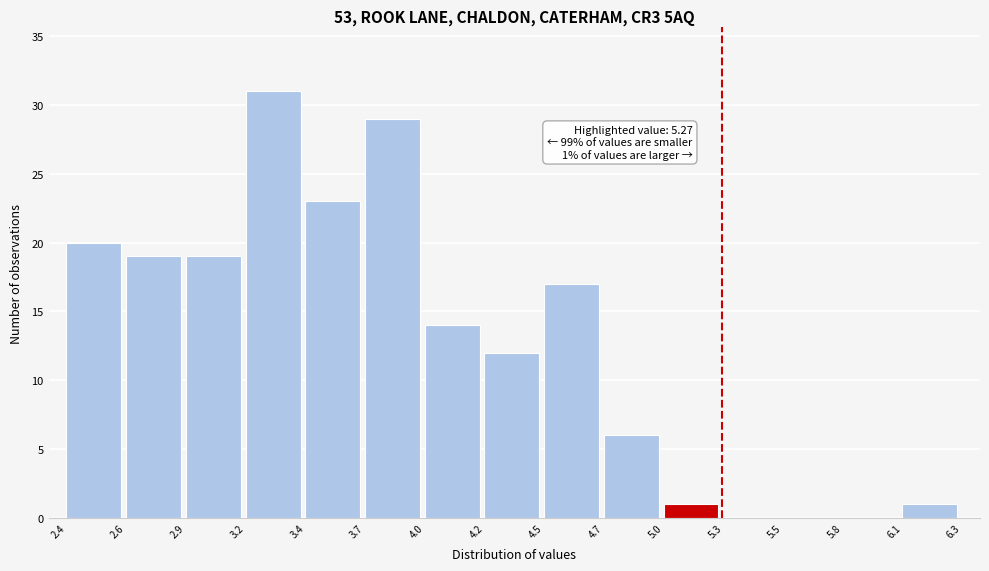

Reading right to left, what are all the values shown in this chart?

6.1=1	5.8=0	5.5=0	5.3=0	5.0=1	4.7=6	4.5=17	4.2=12	4.0=14	3.7=29	3.4=23	3.2=31	2.9=19	2.6=19	2.4=20